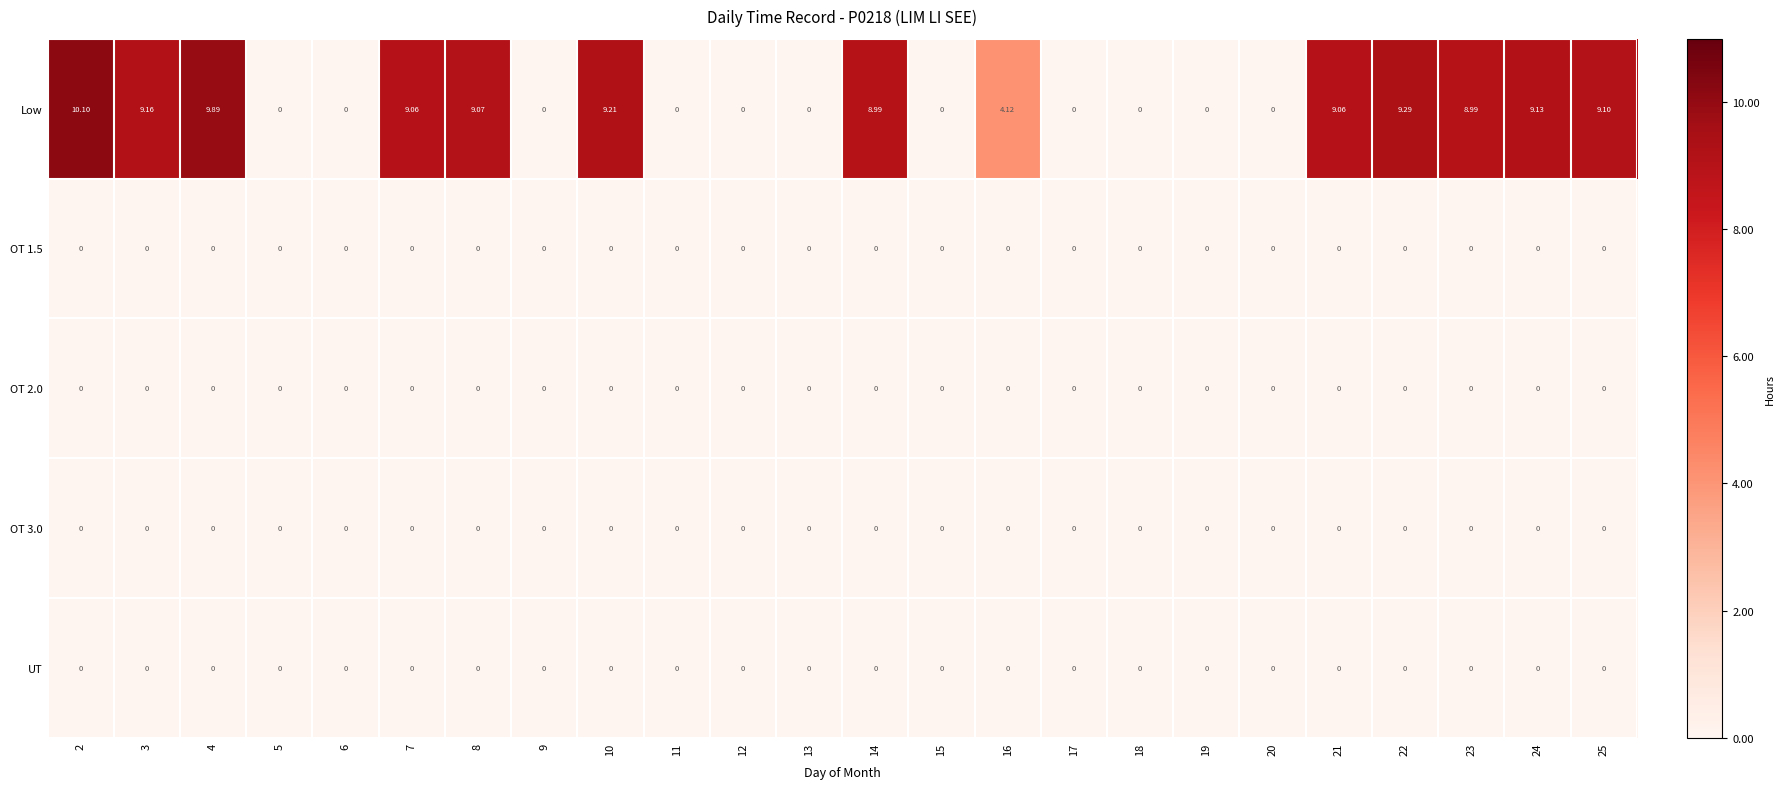

Which series has the largest total across all categories?

Low